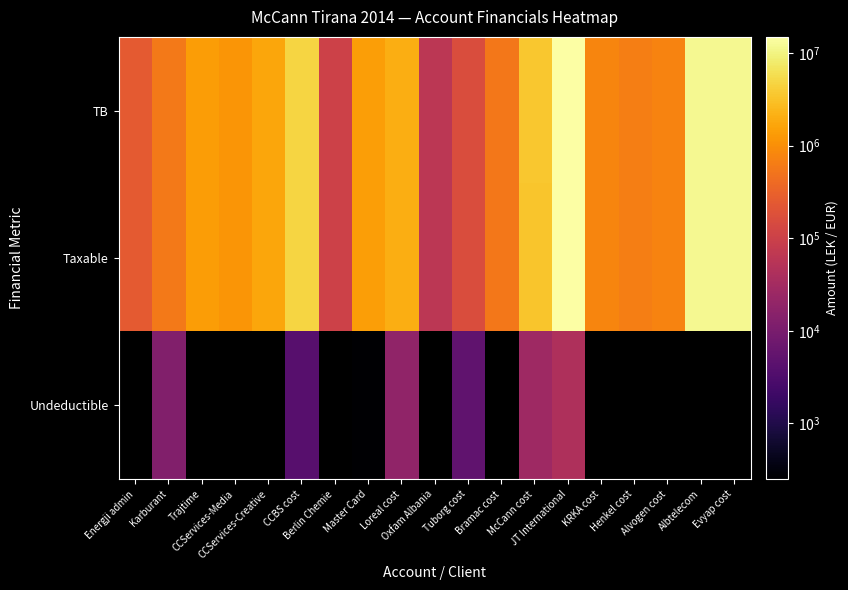

Which series has the largest total across all categories?

TB